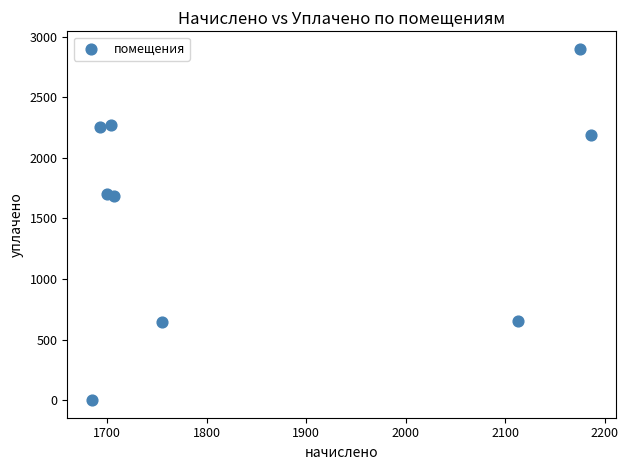

What is the range of Y values (max minus min)?

2900.4